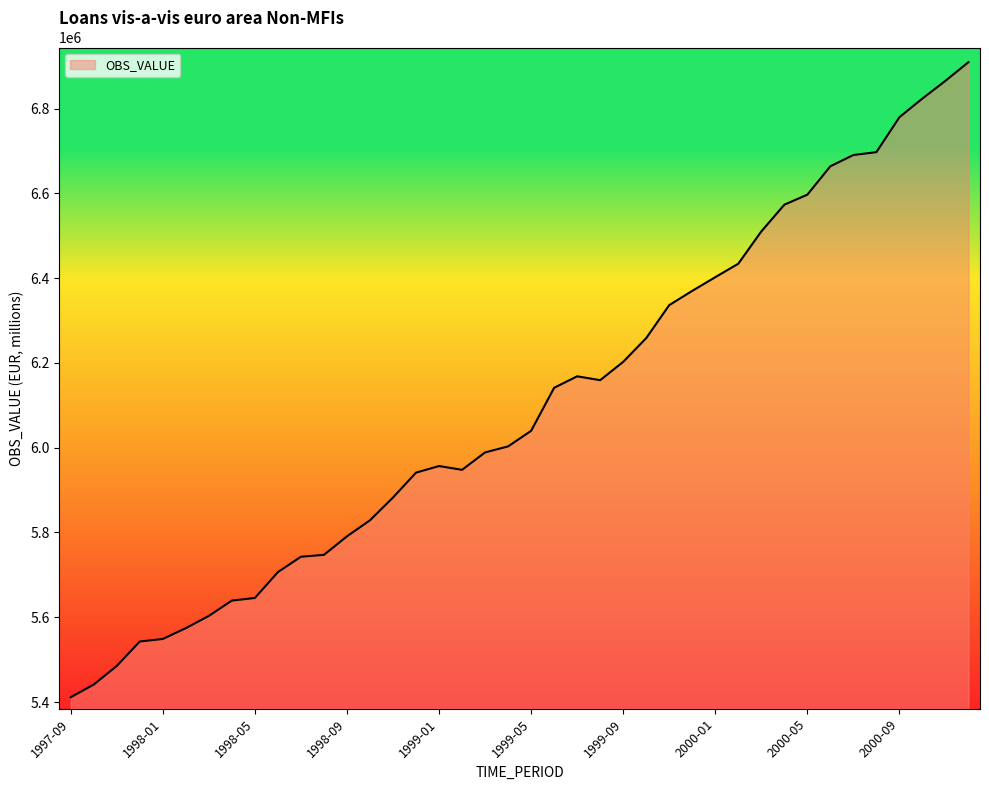

What is the minimum value shown in the chart?

5411323.7